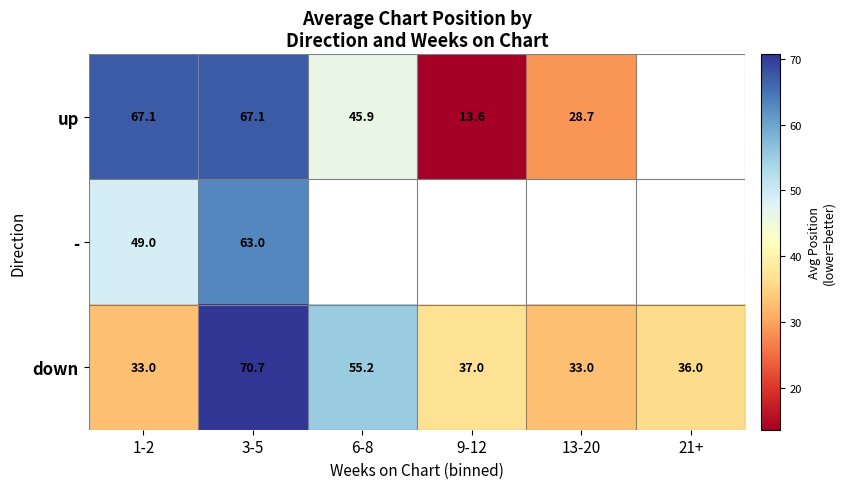

Is the value of up at 1-2 greater than the value of down at 1-2?

Yes